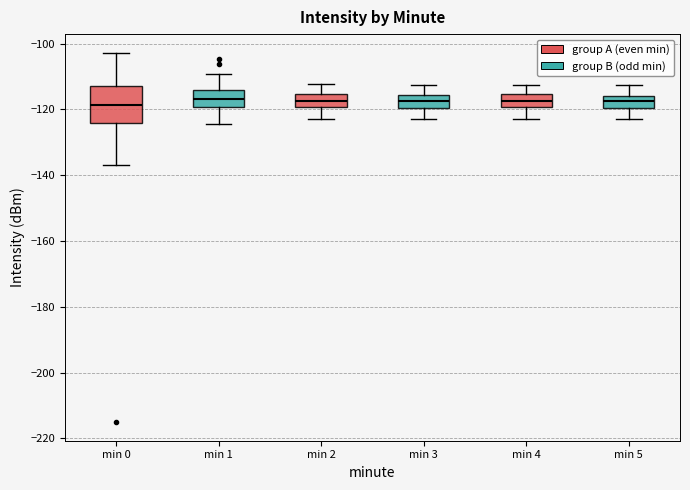

Which box is the tallest, from its lower edge to its upper edge?

min 0